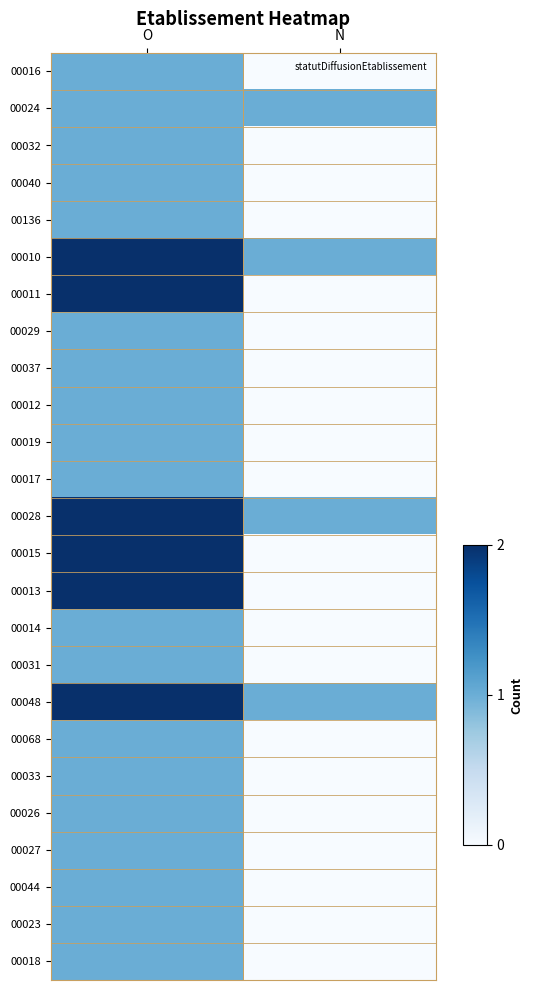

What is the total value across all series at N?

4